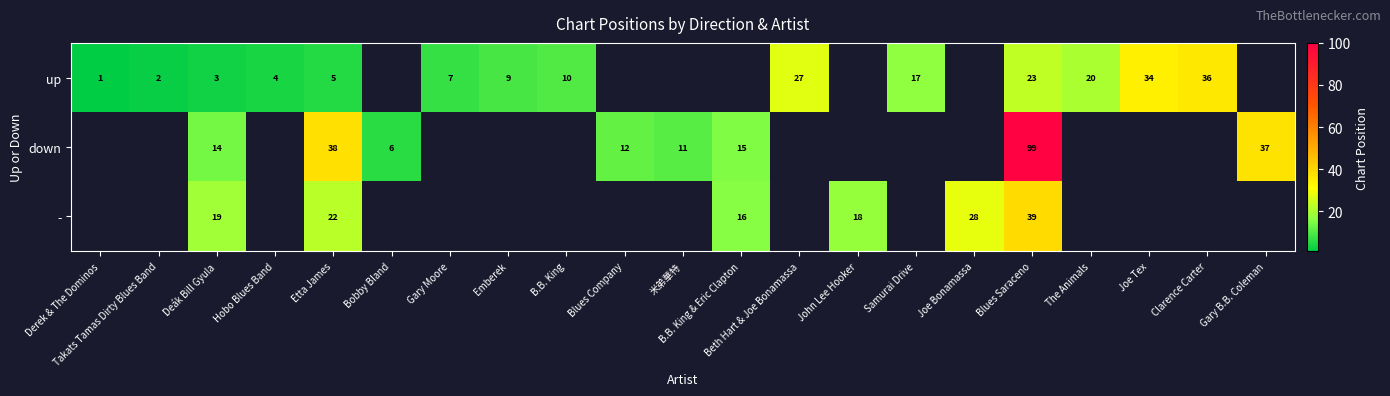

What is the spread (max minus min) of values at Blues Saraceno?

76